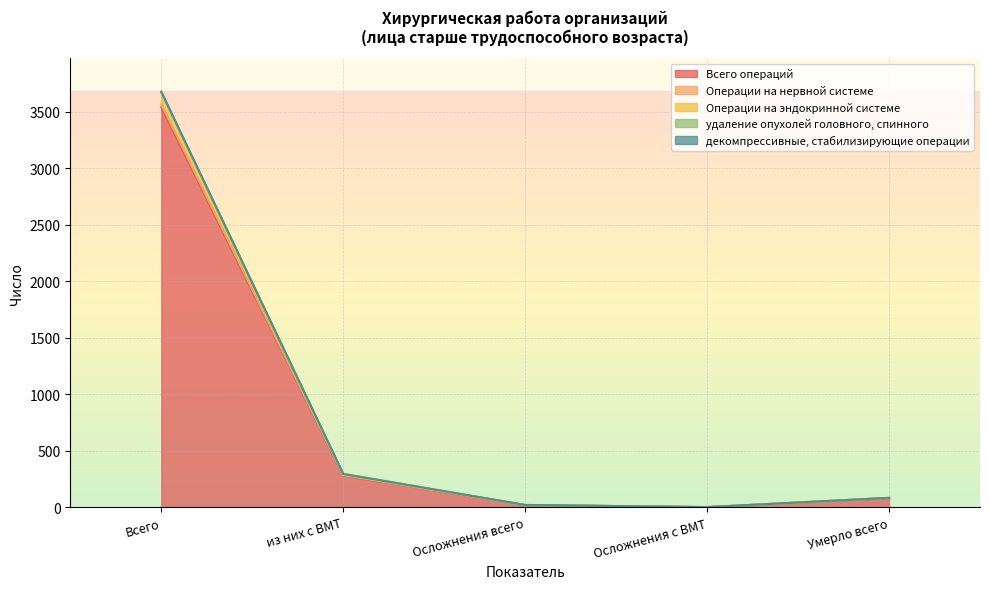

True or false: Всего операций and Операции на нервной системе intersect in this chart.

False